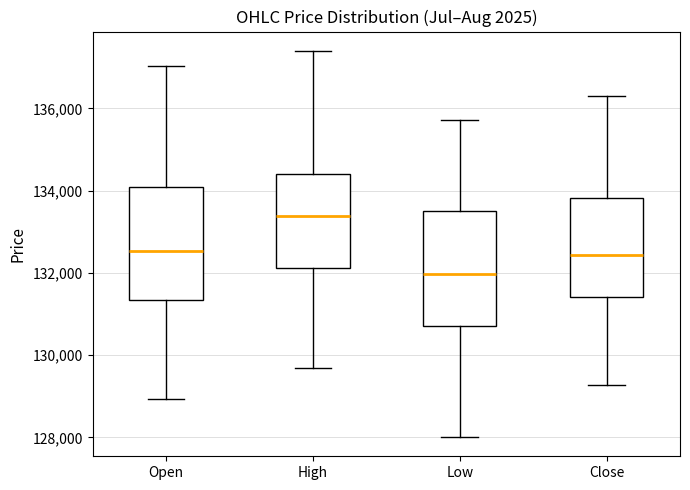

Which box has the lowest median line?

Low